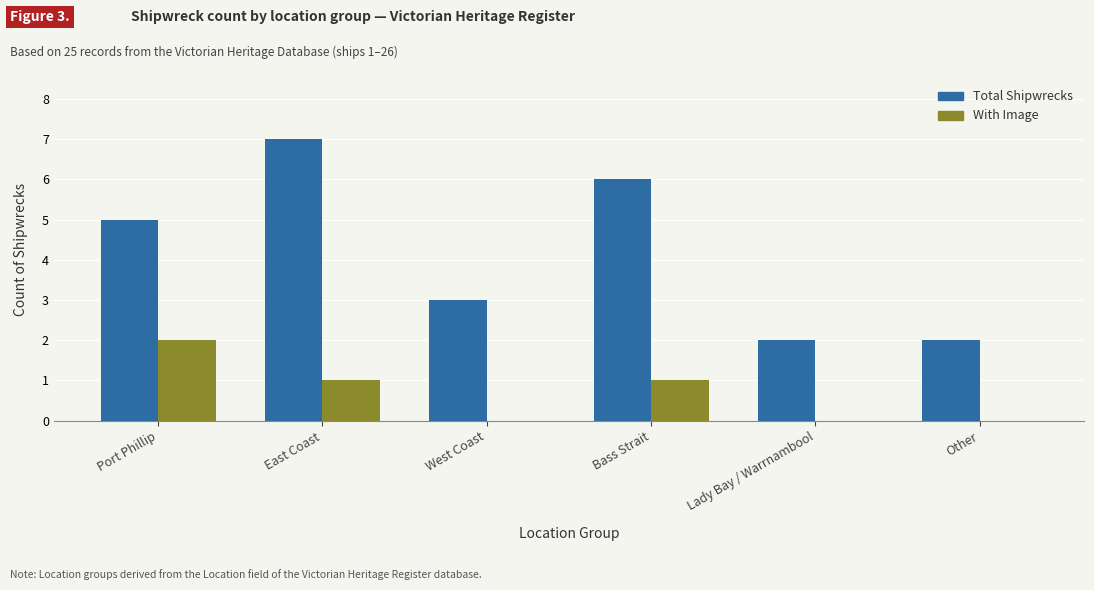

What is the maximum value shown in the chart?

7